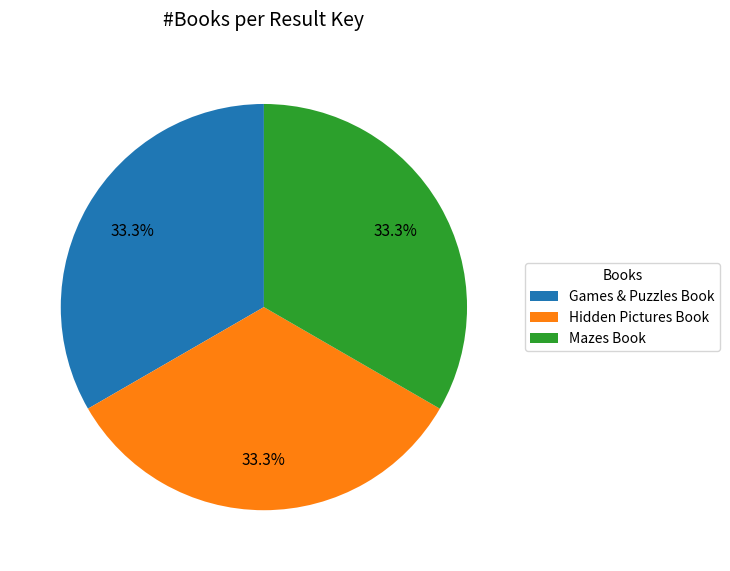

Is there a majority slice in this chart?

No